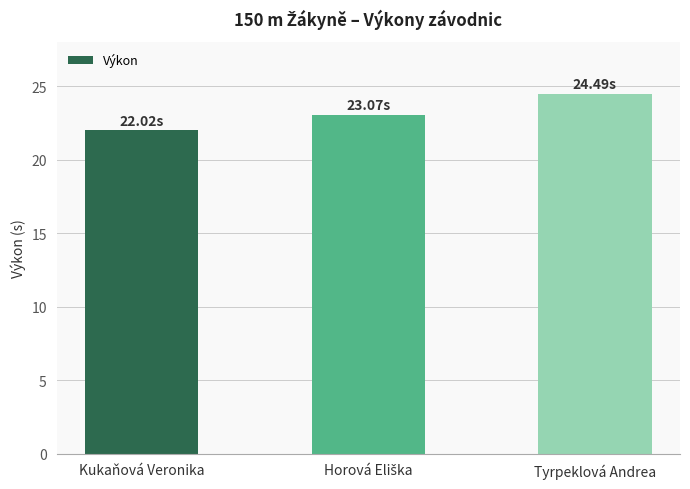

What is the change in value from Kukaňová Veronika to Tyrpeklová Andrea?

+2.5